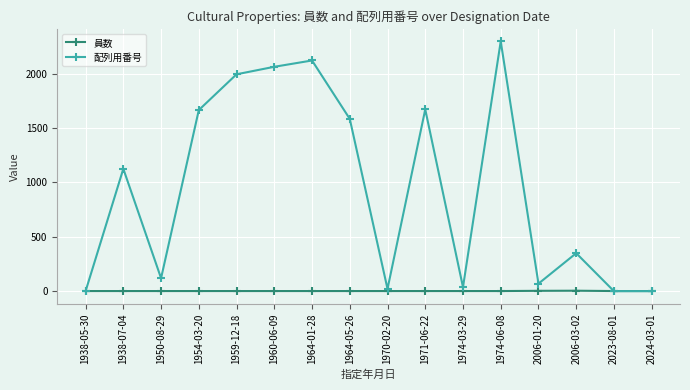

Between 1954-03-20 and 2006-01-20, which series saw the biggest shift?

配列用番号